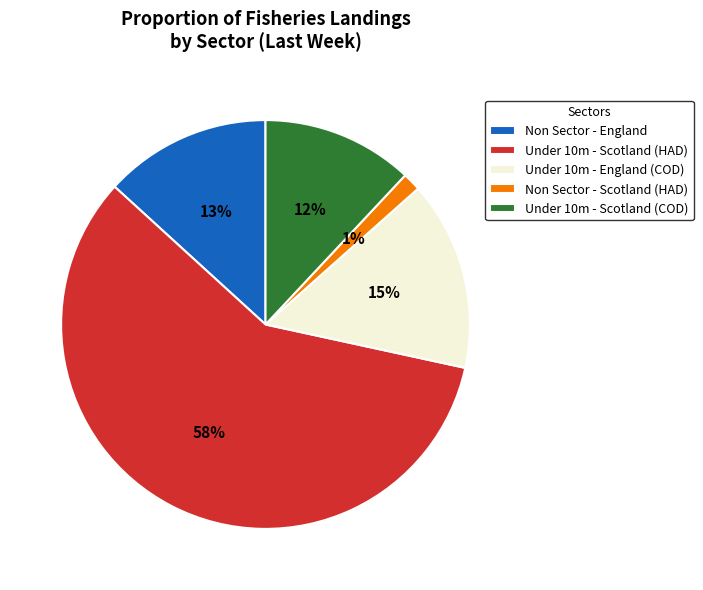

What is the smallest slice in the pie chart?

Non Sector - Scotland (HAD)